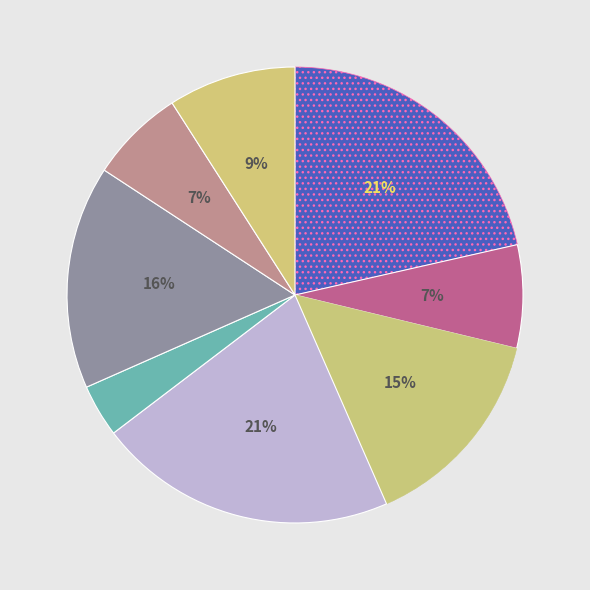

To the nearest percent, what is the difference between the largest and smallest slice percentages?

18%